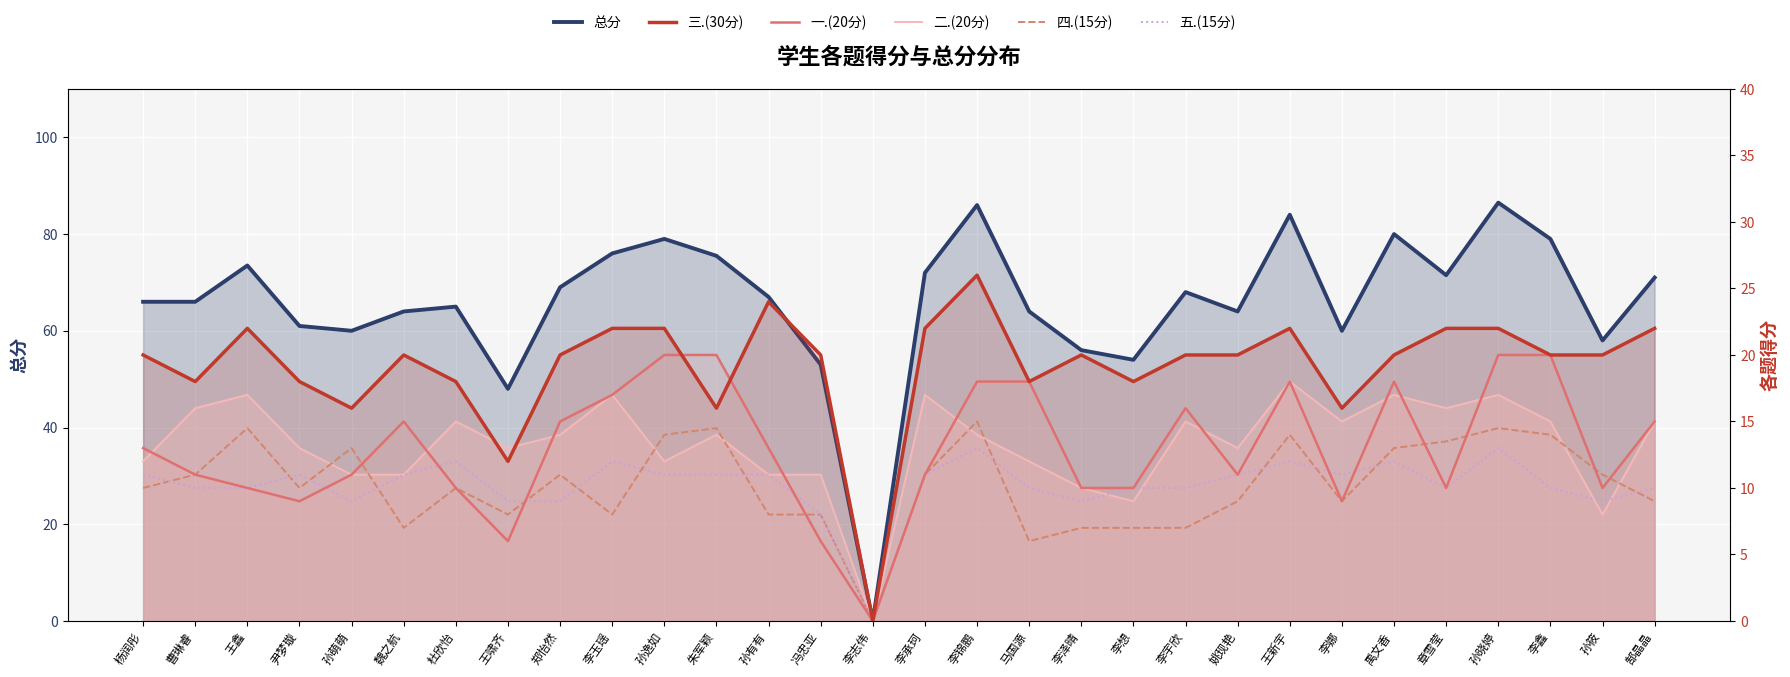

The 总分 series shows 30.6 at 杜欣怡. True or false?

False